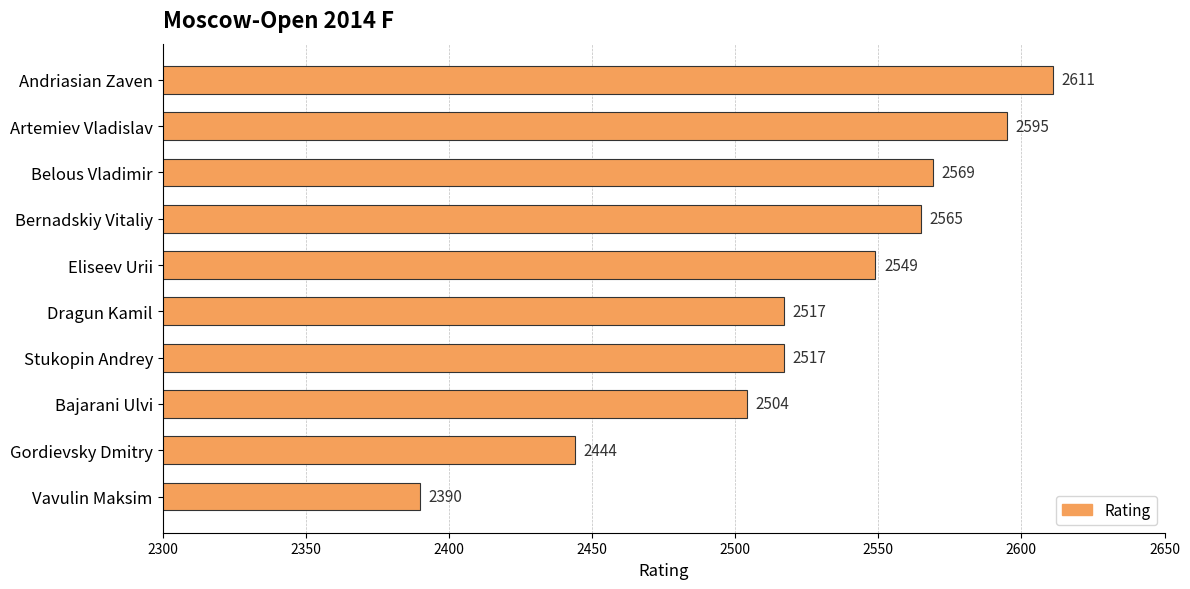

The value at Gordievsky Dmitry is 2444. True or false?

True